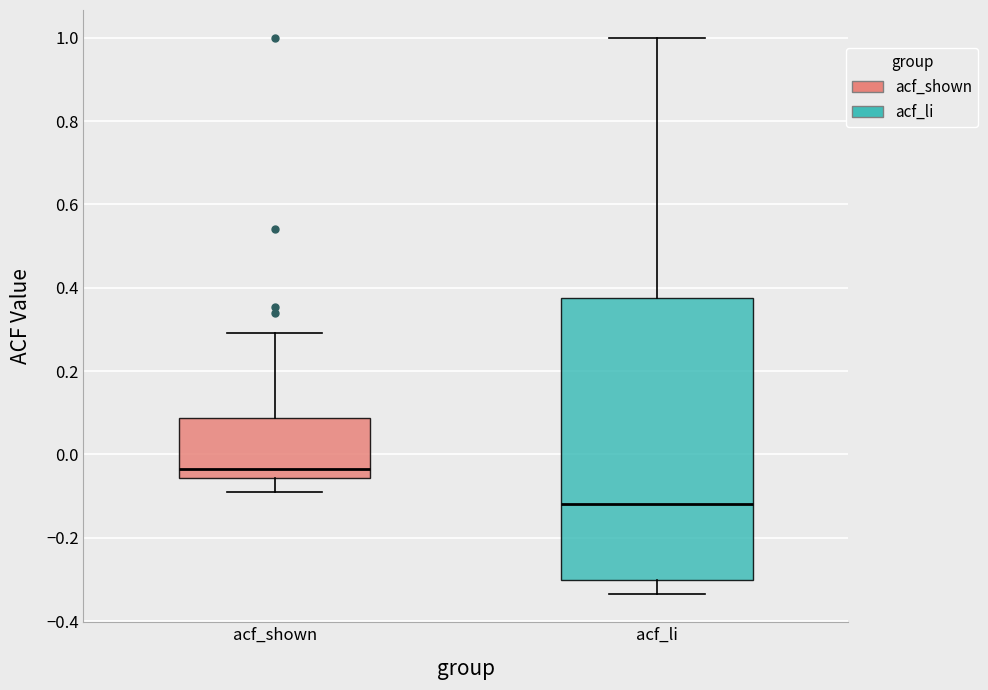

Reading left to right, read every box against the y-axis: the position of its median line, the range the box covers, and the ends of its whiskers. The values are not printed on the chart, so give them approximately, as read against the axis.

acf_shown: median -0.04, box -0.06 to 0.08, whiskers -0.10 to 0.30
acf_li: median -0.12, box -0.30 to 0.38, whiskers -0.34 to 1.00